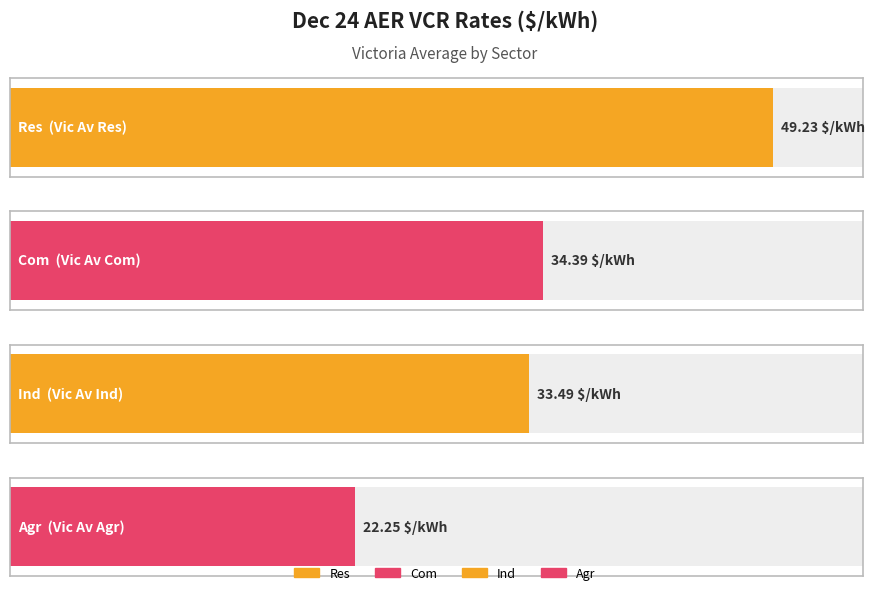

What position from the right is Res?

4